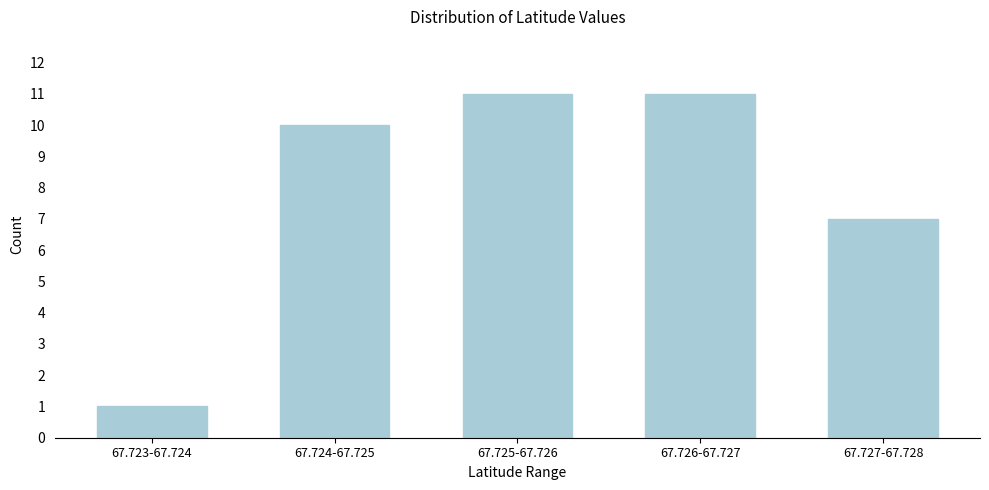

Reading right to left, transcribe all the data shown in this chart.

67.727-67.728=7	67.726-67.727=11	67.725-67.726=11	67.724-67.725=10	67.723-67.724=1